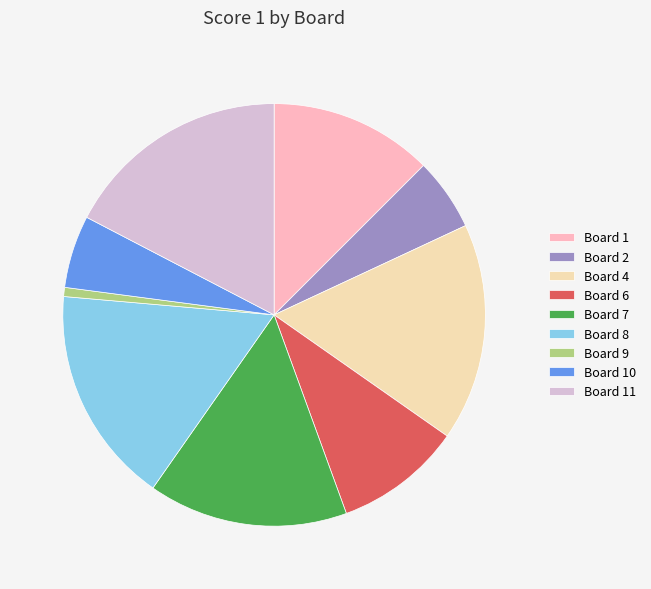

How many slices are in this pie chart?

9